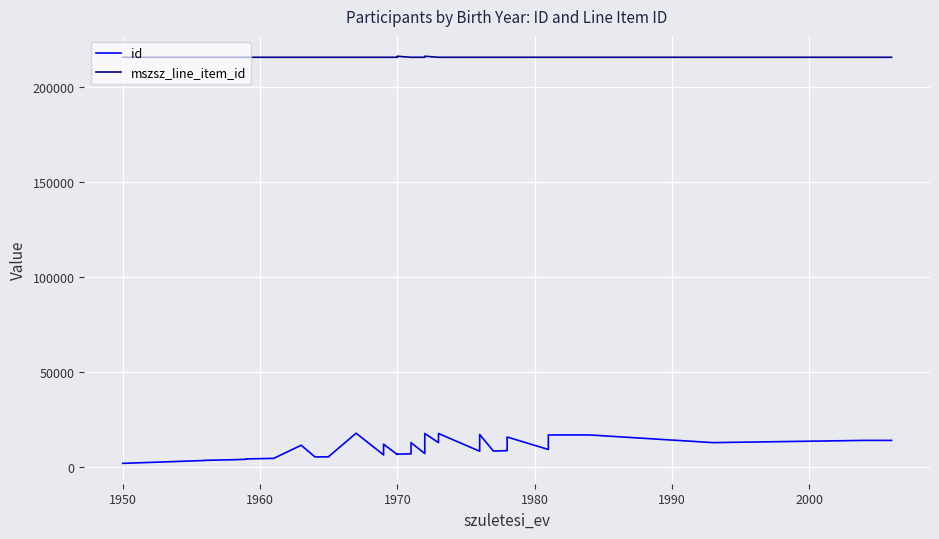

Does the chart display data point markers on the line(s)?

No